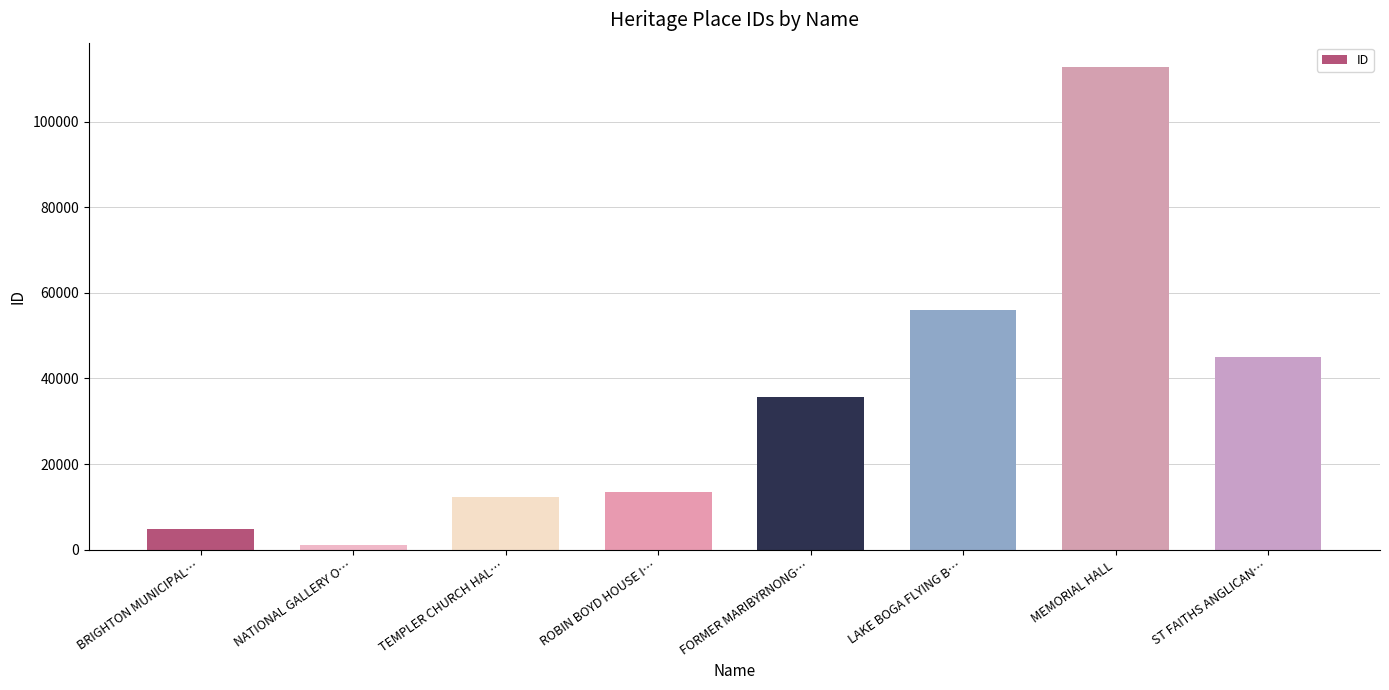

List the labels in order of value, smallest first.

NATIONAL GALLERY O…, BRIGHTON MUNICIPAL…, TEMPLER CHURCH HAL…, ROBIN BOYD HOUSE I…, FORMER MARIBYRNONG…, ST FAITHS ANGLICAN…, LAKE BOGA FLYING B…, MEMORIAL HALL